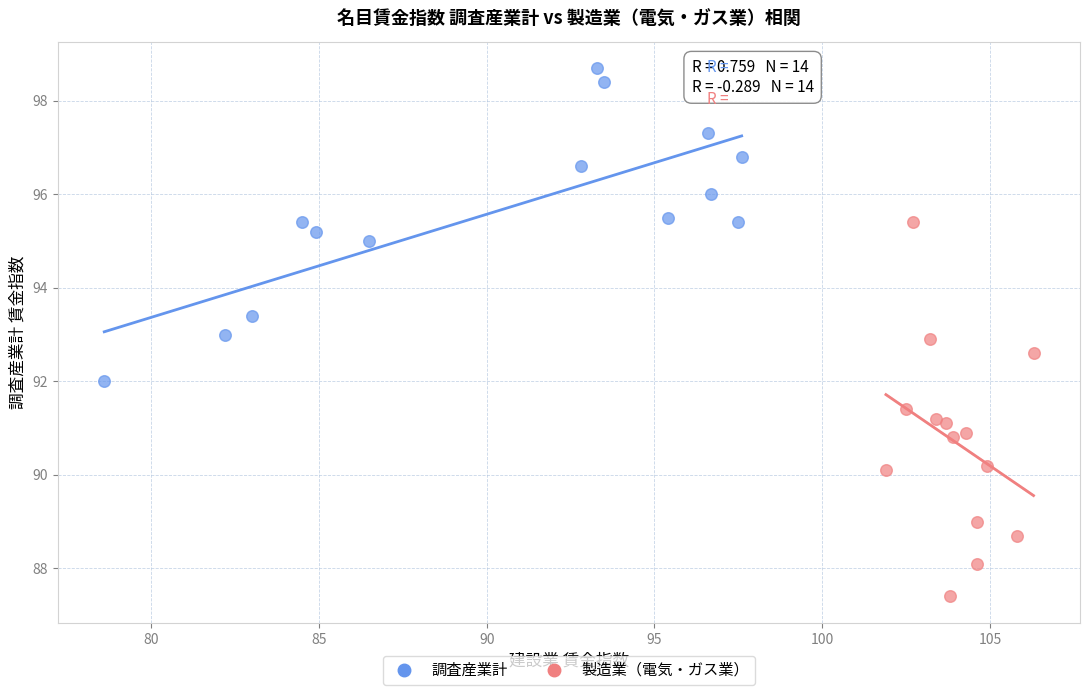

Which series has the largest Y range (max minus min)?

製造業（電気・ガス業）